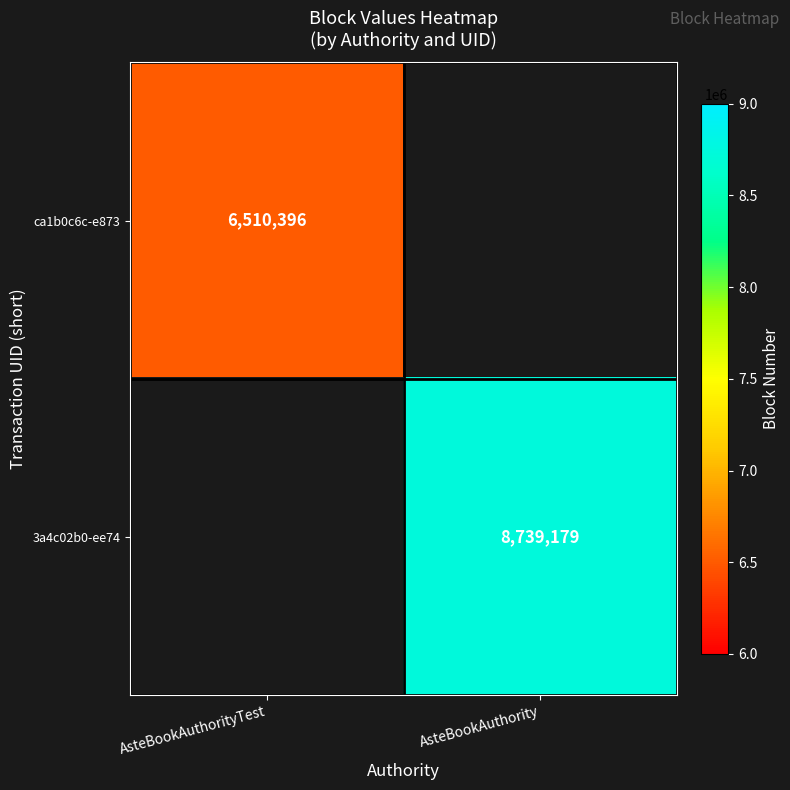

What is the maximum value shown in the chart?

8739179.0